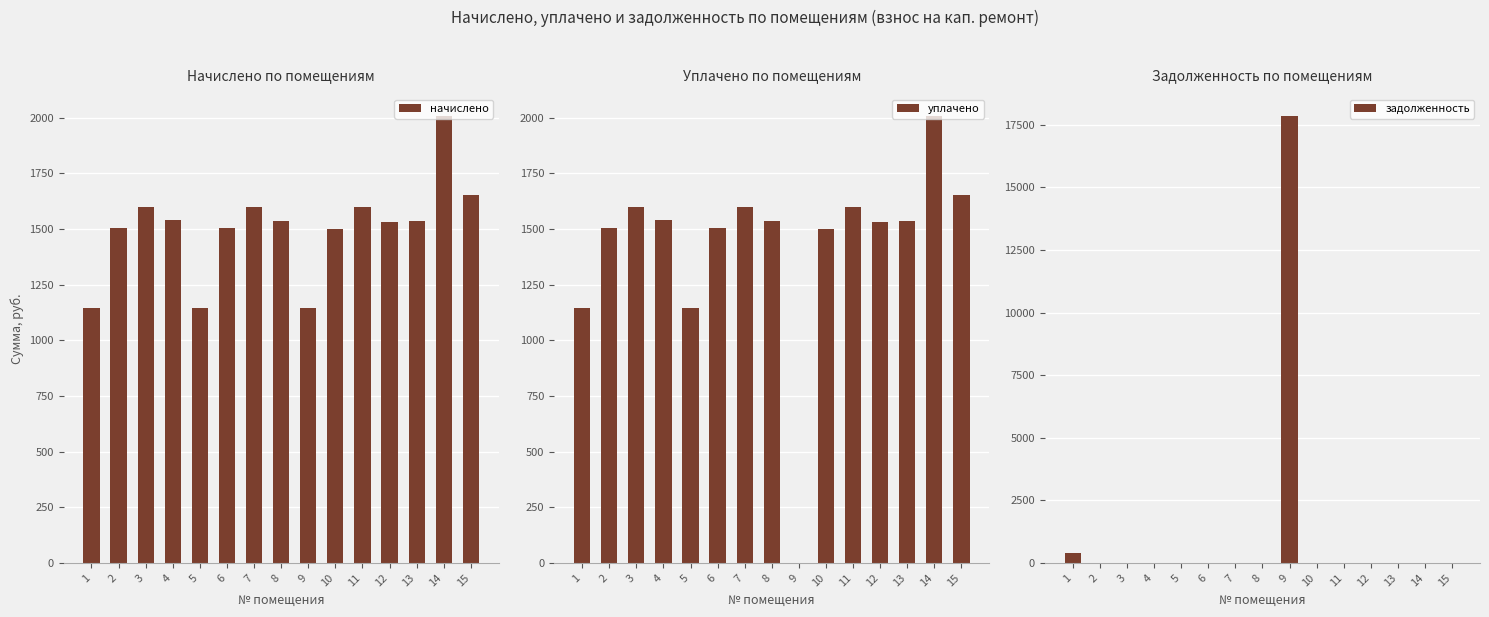

Does the chart contain stacked bars?

No